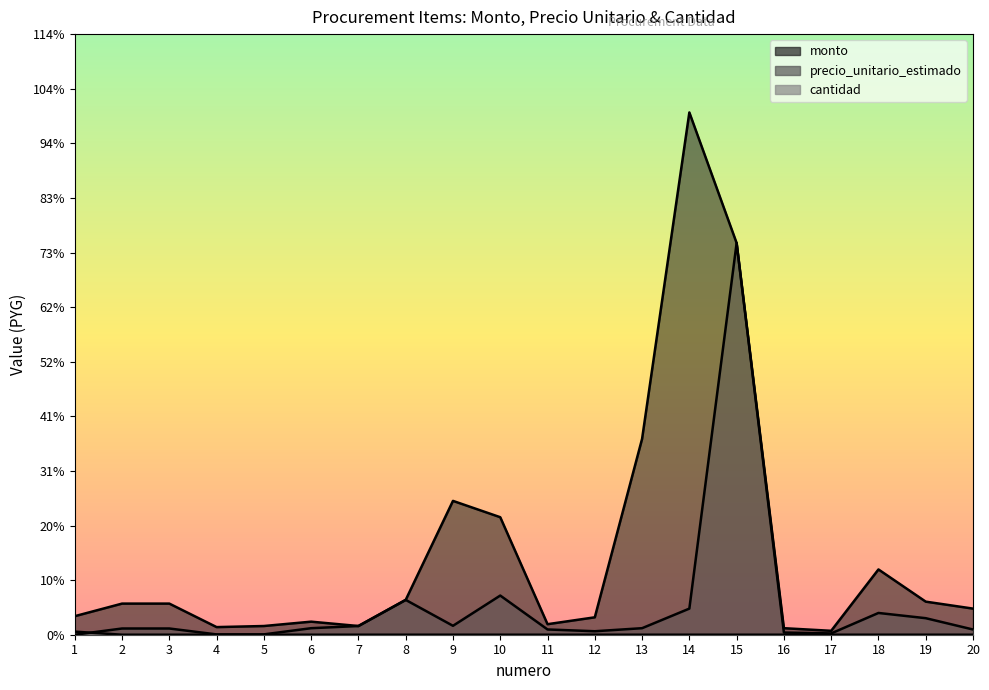

Reading left to right, list all the values displayed in this chart.

monto: 1=42600	2=71500	3=71500	4=17500	5=20000	6=30000	7=20000	8=80000	9=307500	10=270000	11=24200	12=40000	13=450000	14=1200000	15=900000	16=15000	17=9000	18=150000	19=76000	20=60000
precio_unitario_estimado: 1=6	2=14300	3=14300	4=700	5=800	6=15000	7=20000	8=80000	9=20500	10=90000	11=12100	12=8000	13=15000	14=60000	15=900000	16=5000	17=3000	18=50000	19=38000	20=12000
cantidad: 1=7100	2=5	3=5	4=25	5=25	6=2	7=1	8=1	9=15	10=3	11=2	12=5	13=30	14=20	15=1	16=3	17=3	18=3	19=2	20=5